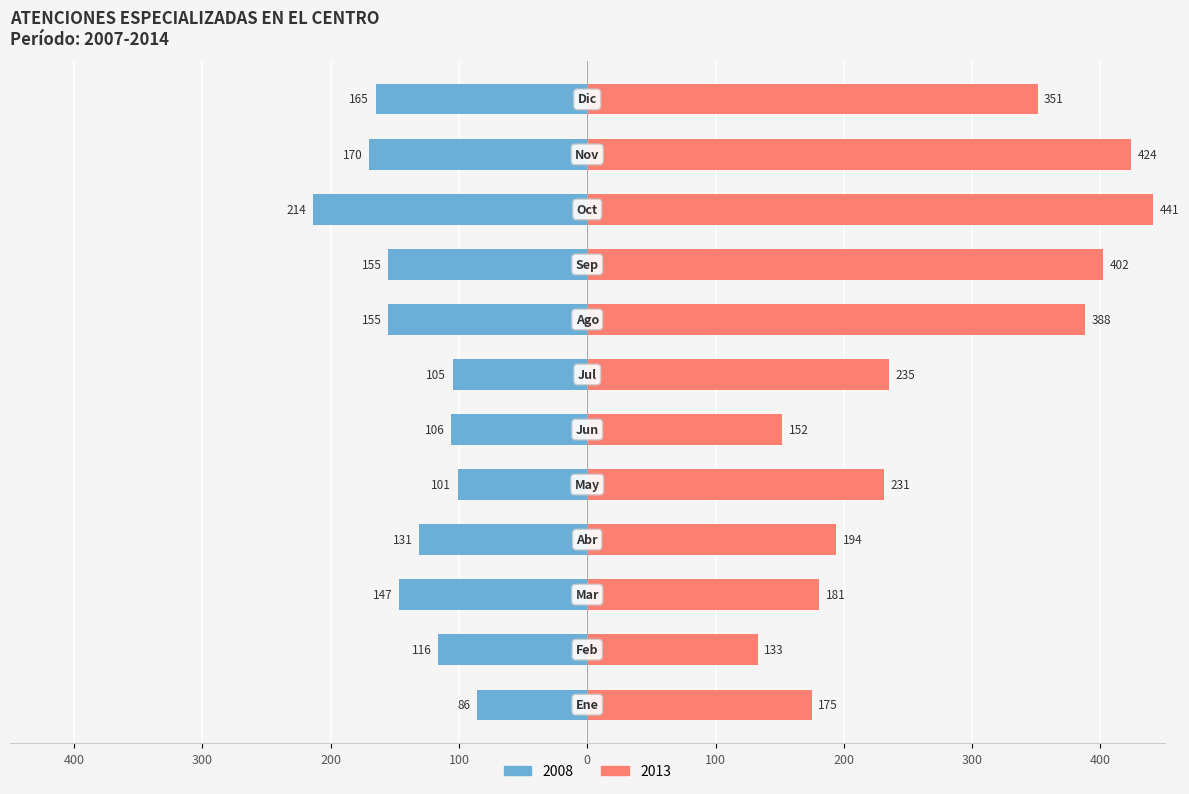

What is the difference between the second highest and second lowest values in the 2013 series?

272